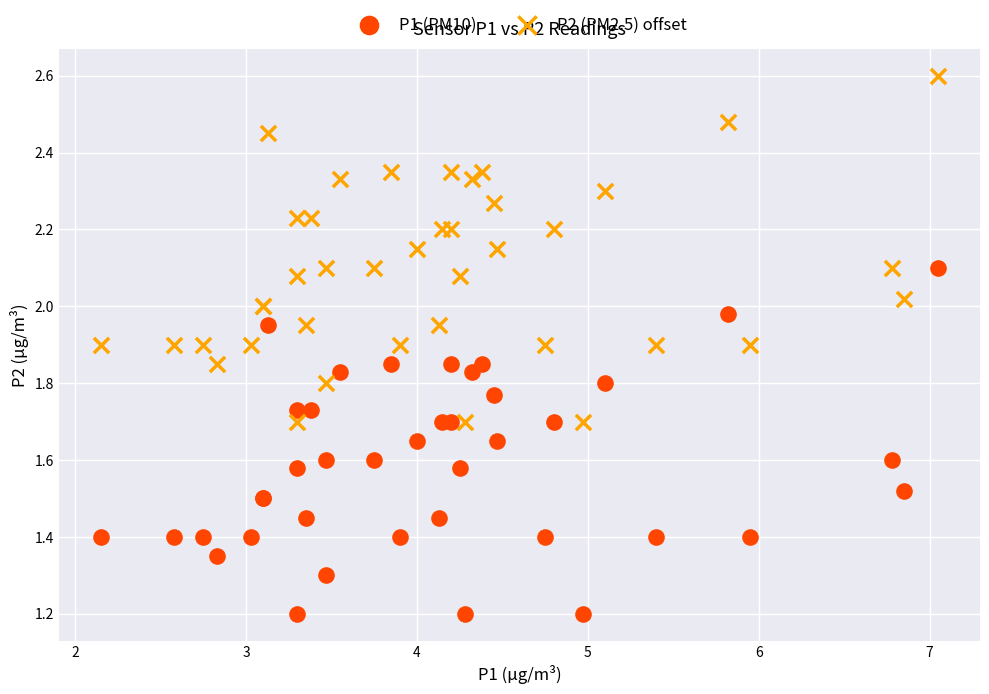

What are all the series names shown in the legend?

P1 (PM10), P2 (PM2.5) offset